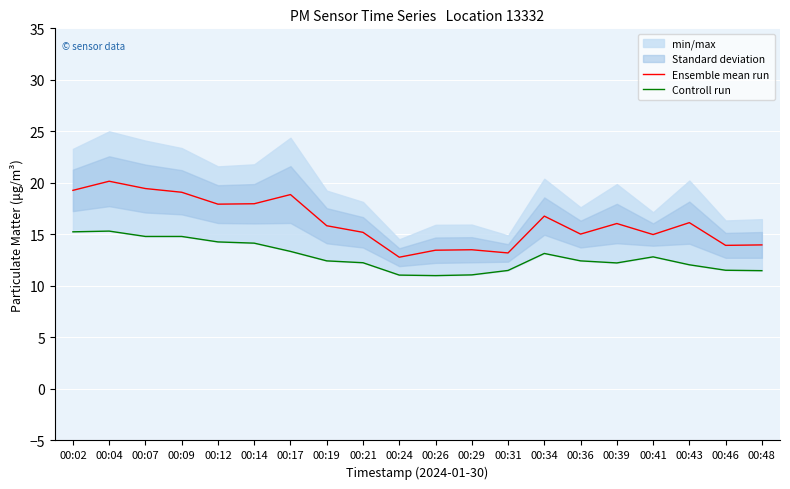

What is the minimum value for Ensemble mean run?

12.8